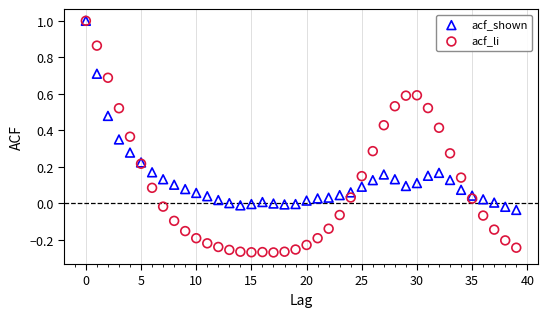

What are all the series names shown in the legend?

acf_shown, acf_li